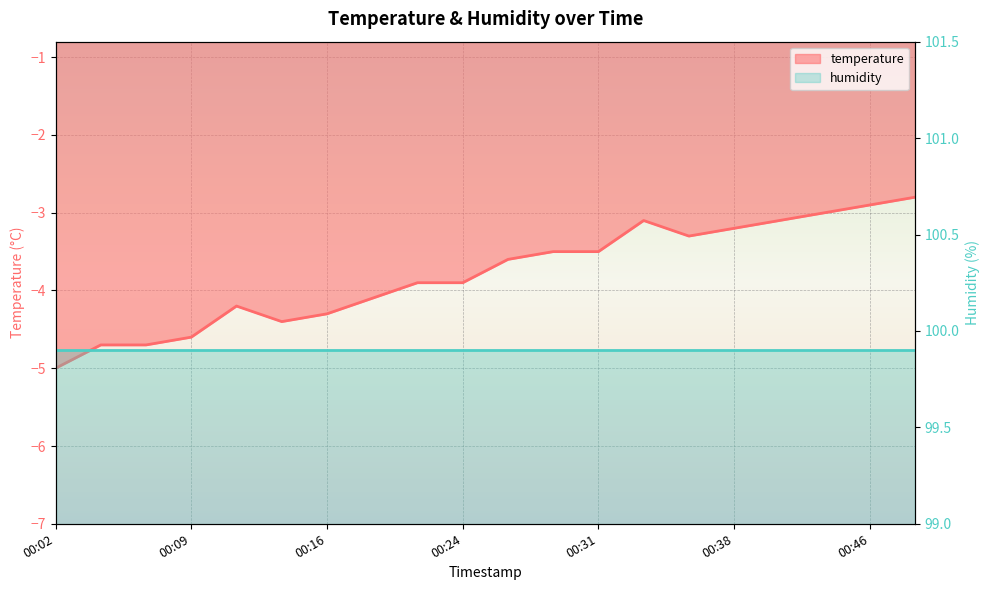

List the labels in order of value, largest first.

00:48, 00:46, 00:43, 00:33, 00:41, 00:38, 00:36, 00:28, 00:31, 00:26, 00:21, 00:24, 00:19, 00:11, 00:16, 00:14, 00:09, 00:04, 00:06, 00:02